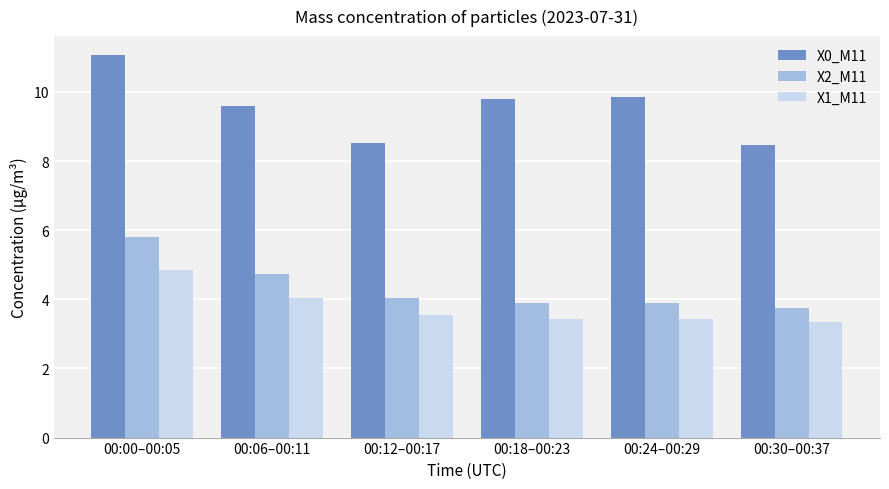

List the series in order of their peak value, highest first.

X0_M11, X2_M11, X1_M11